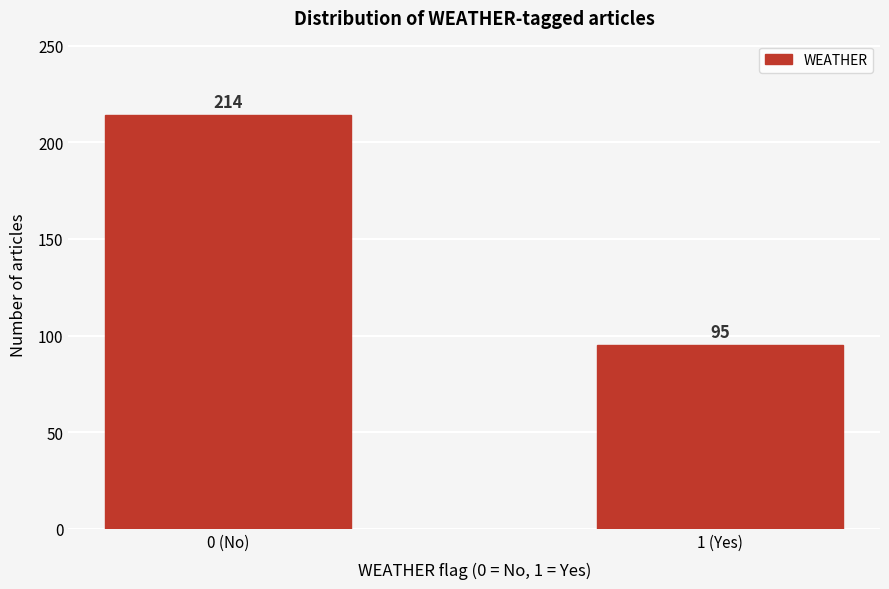

Reading right to left, list all the values displayed in this chart.

95	214